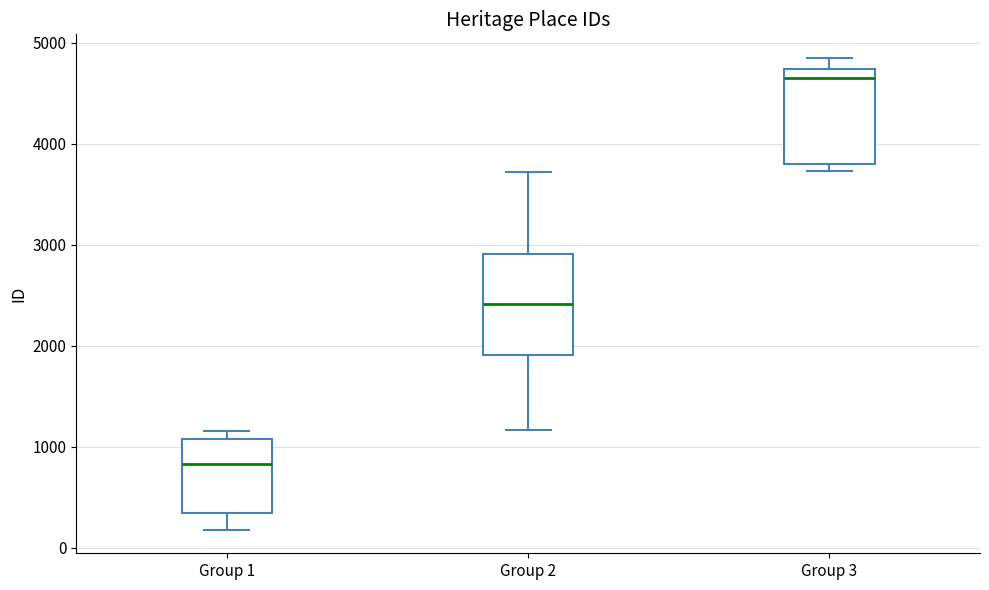

Reading left to right, transcribe this box plot: for each box, give where its median line is, the range the box spans, and where its two whiskers end, as read against the y-axis. The values are not printed on the chart, so give them approximately, as read against the axis.

Group 1: median 800, box 300 to 1100, whiskers 200 to 1200
Group 2: median 2400, box 1900 to 2900, whiskers 1200 to 3700
Group 3: median 4700 (just below the box's upper edge), box 3800 to 4700, whiskers 3700 to 4800